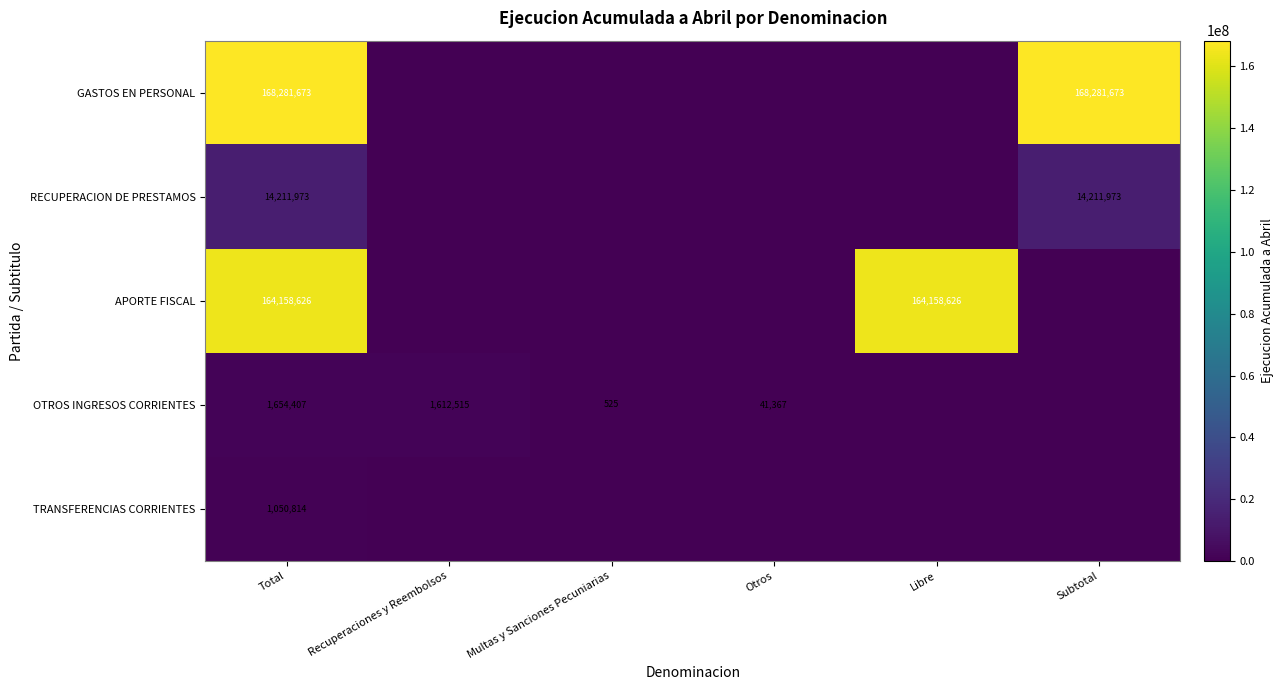

Is it true that GASTOS EN PERSONAL equals 168281673 at Total?

True